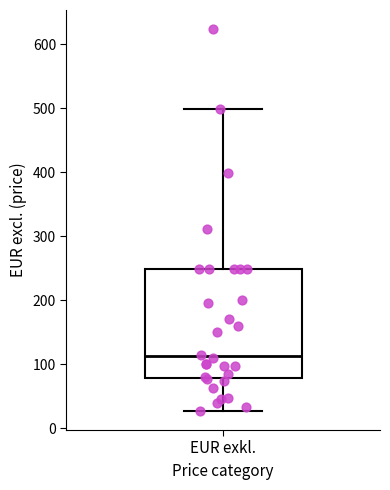

Transcribe this box plot: give where the median line is, the range the box spans, and where the two whiskers end, as read against the y-axis. The values are not printed on the chart, so give them approximately, as read against the axis.

median 110, box 80 to 250, whiskers 30 to 500